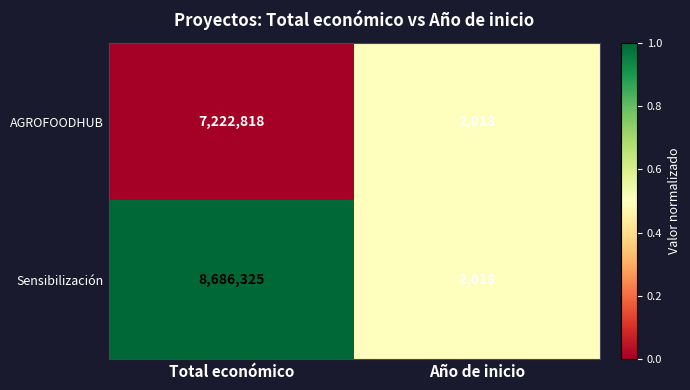

List the series in order of their peak value, lowest first.

AGROFOODHUB, Sensibilización